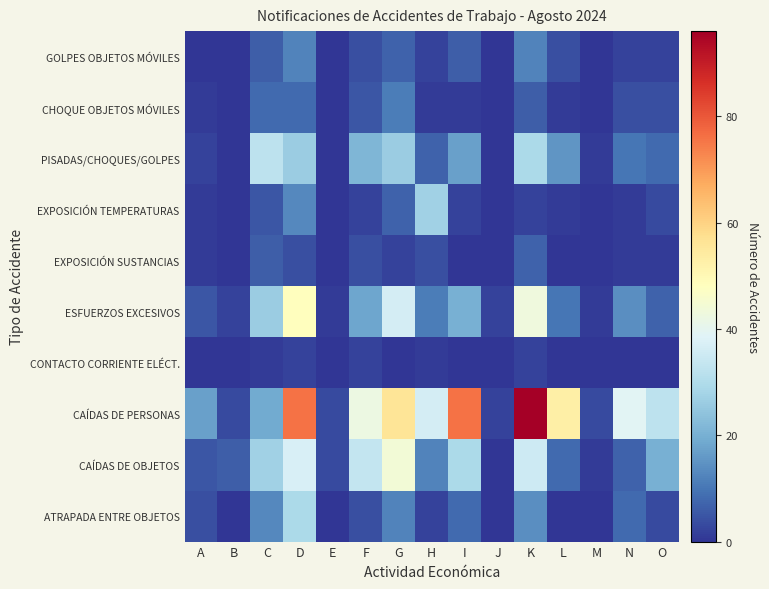

Between M and B, which is larger?

M